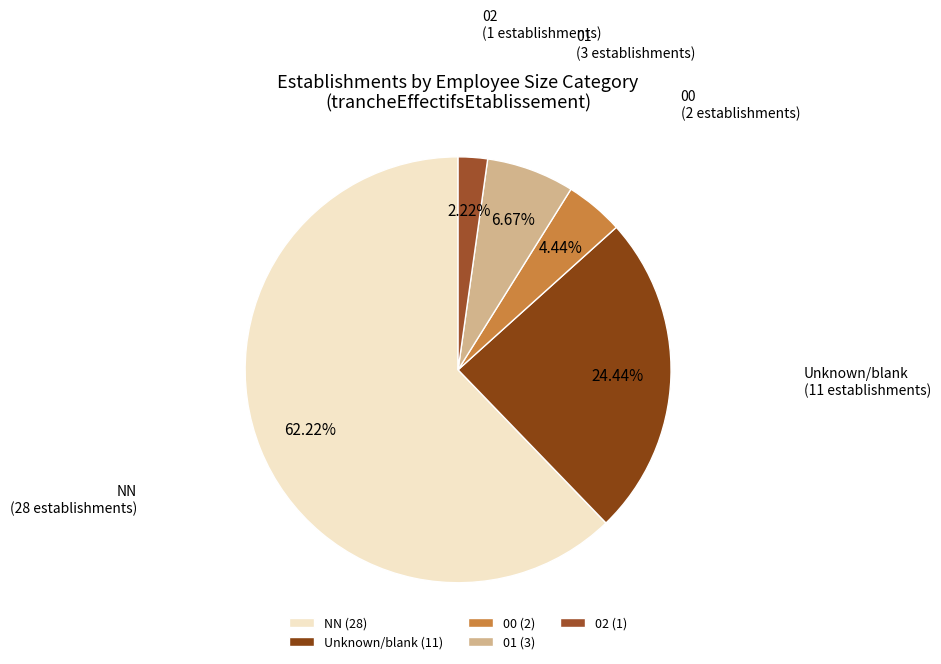

Which slice represents more than half of the pie?

NN (28)